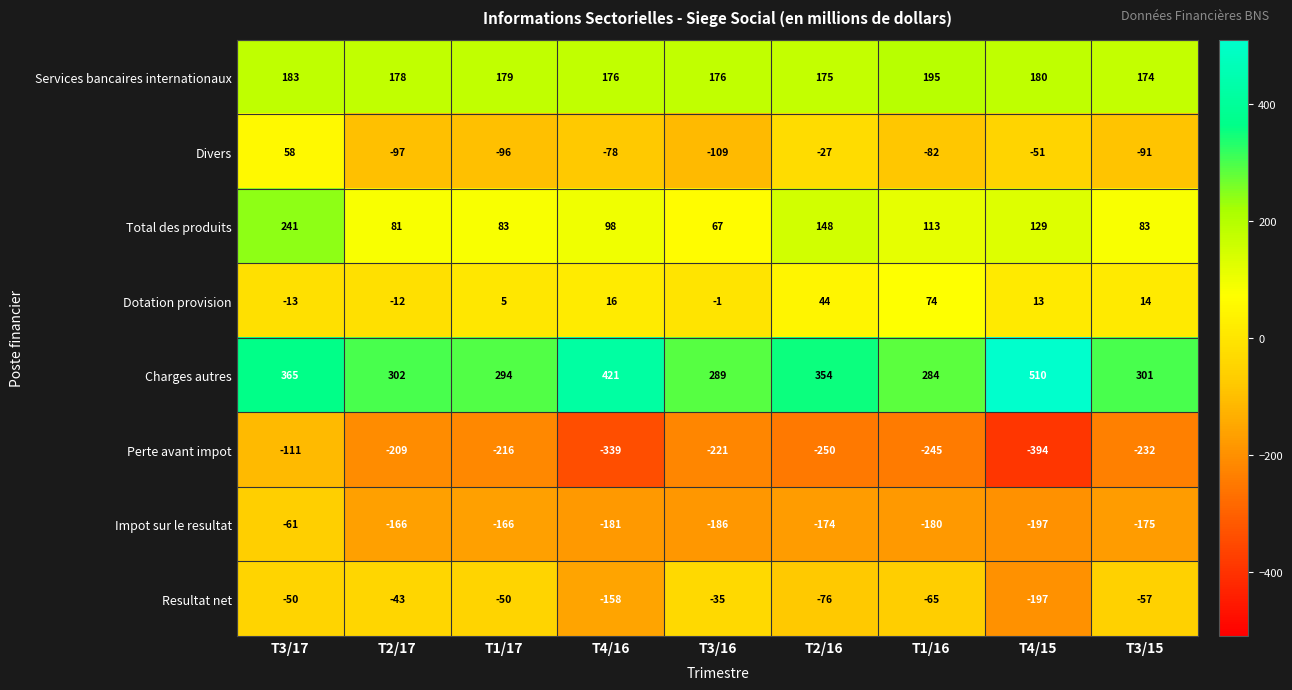

Rank the series at T3/17 from lowest to highest value.

Perte avant impot, Impot sur le resultat, Resultat net, Dotation provision, Divers, Services bancaires internationaux, Total des produits, Charges autres